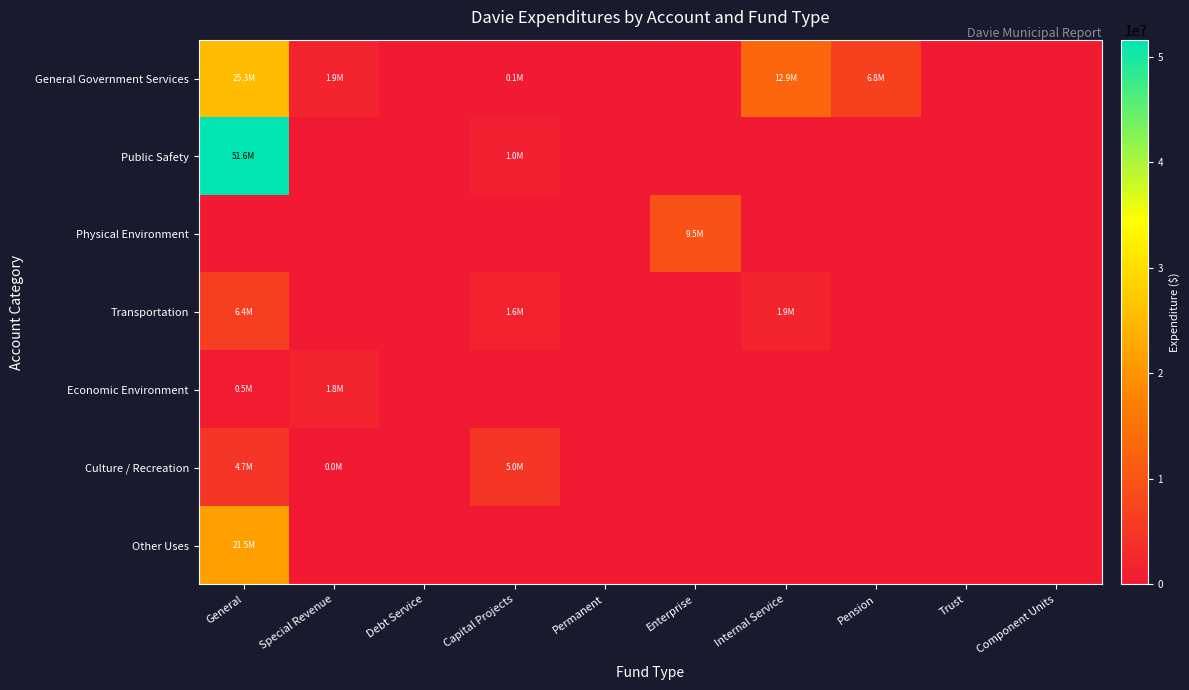

Reading right to left, extract all data points from this chart.

General Government Services: Component Units=0	Trust=0	Pension=6759156	Internal Service=12944276	Enterprise=0	Permanent=0	Capital Projects=121364	Debt Service=0	Special Revenue=1907176	General=25278114
Public Safety: Component Units=0	Trust=0	Pension=0	Internal Service=0	Enterprise=0	Permanent=0	Capital Projects=1010231	Debt Service=0	Special Revenue=0	General=51600720
Physical Environment: Component Units=0	Trust=0	Pension=0	Internal Service=0	Enterprise=9500434	Permanent=0	Capital Projects=0	Debt Service=0	Special Revenue=0	General=0
Transportation: Component Units=0	Trust=0	Pension=0	Internal Service=1915943	Enterprise=0	Permanent=0	Capital Projects=1589496	Debt Service=0	Special Revenue=0	General=6408602
Economic Environment: Component Units=0	Trust=0	Pension=0	Internal Service=0	Enterprise=0	Permanent=0	Capital Projects=0	Debt Service=0	Special Revenue=1845114	General=469752
Culture / Recreation: Component Units=0	Trust=0	Pension=0	Internal Service=0	Enterprise=0	Permanent=0	Capital Projects=5022204	Debt Service=0	Special Revenue=40349	General=4662010
Other Uses: Component Units=0	Trust=0	Pension=0	Internal Service=0	Enterprise=0	Permanent=0	Capital Projects=0	Debt Service=0	Special Revenue=0	General=21496064